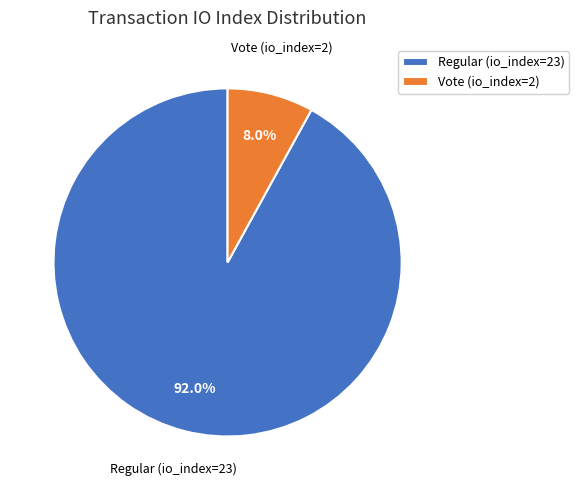

Is the sum of Regular (io_index=23) and Vote (io_index=2) greater than half?

Yes